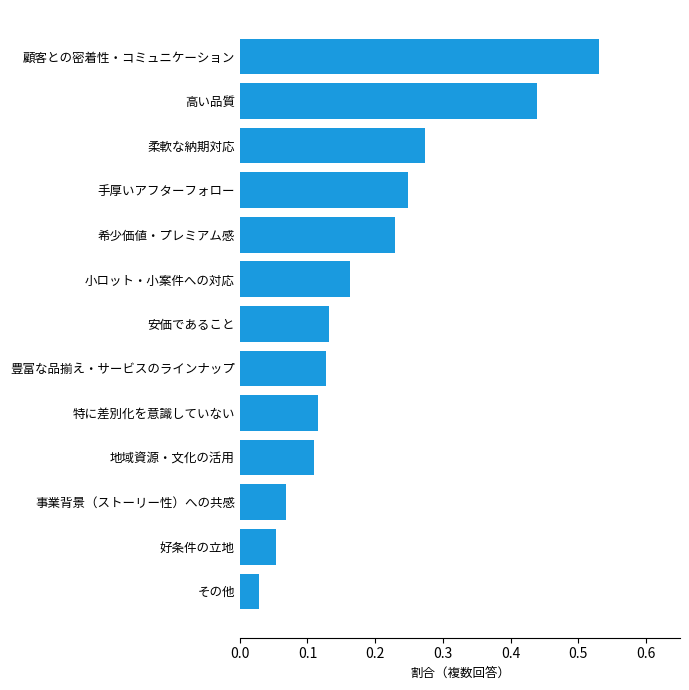

Where is the data nearest to the value 0?

その他